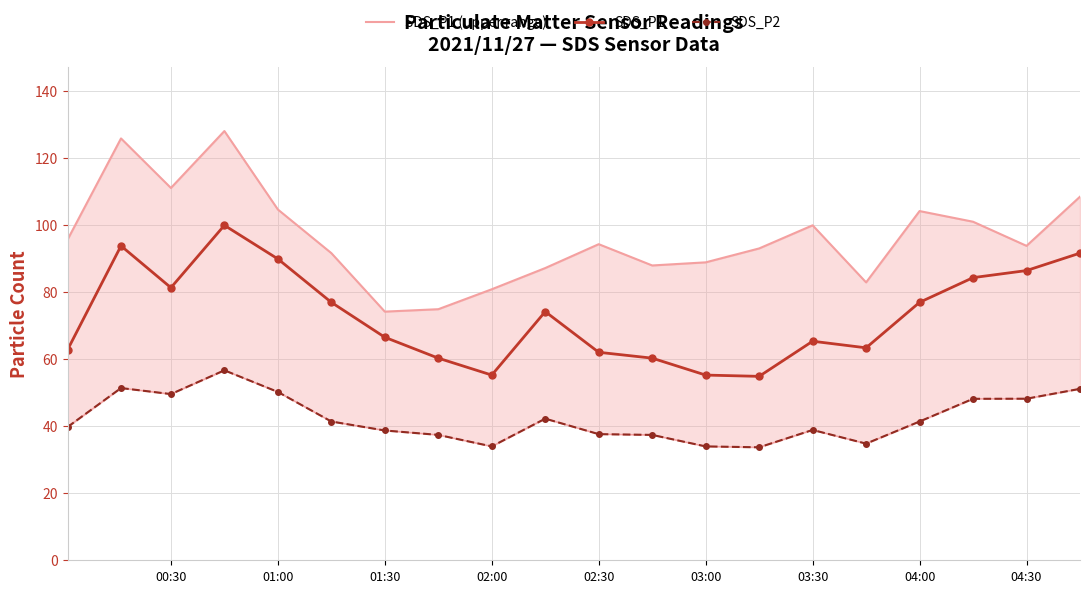

True or false: SDS_P1 has more than 0 interior local peaks.

True